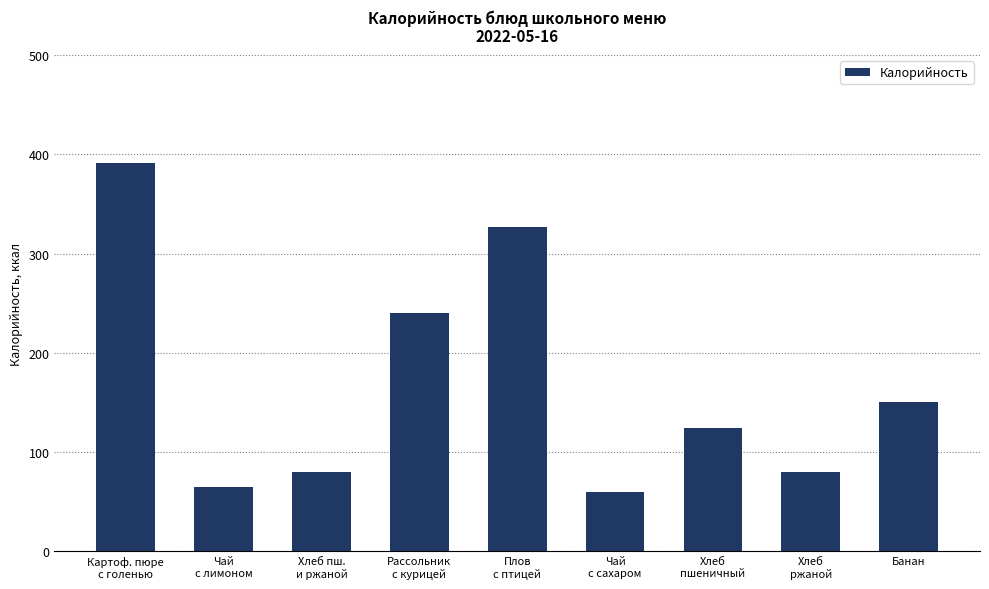

The value at Хлеб
пшеничный is 124. True or false?

True